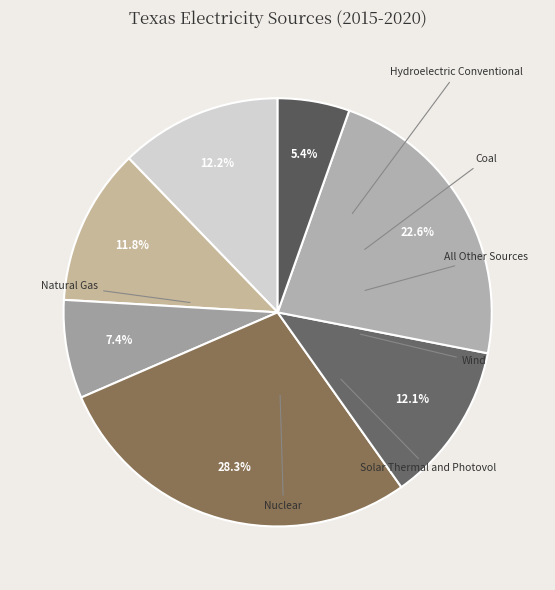

Count the number of slices in the pie.

7